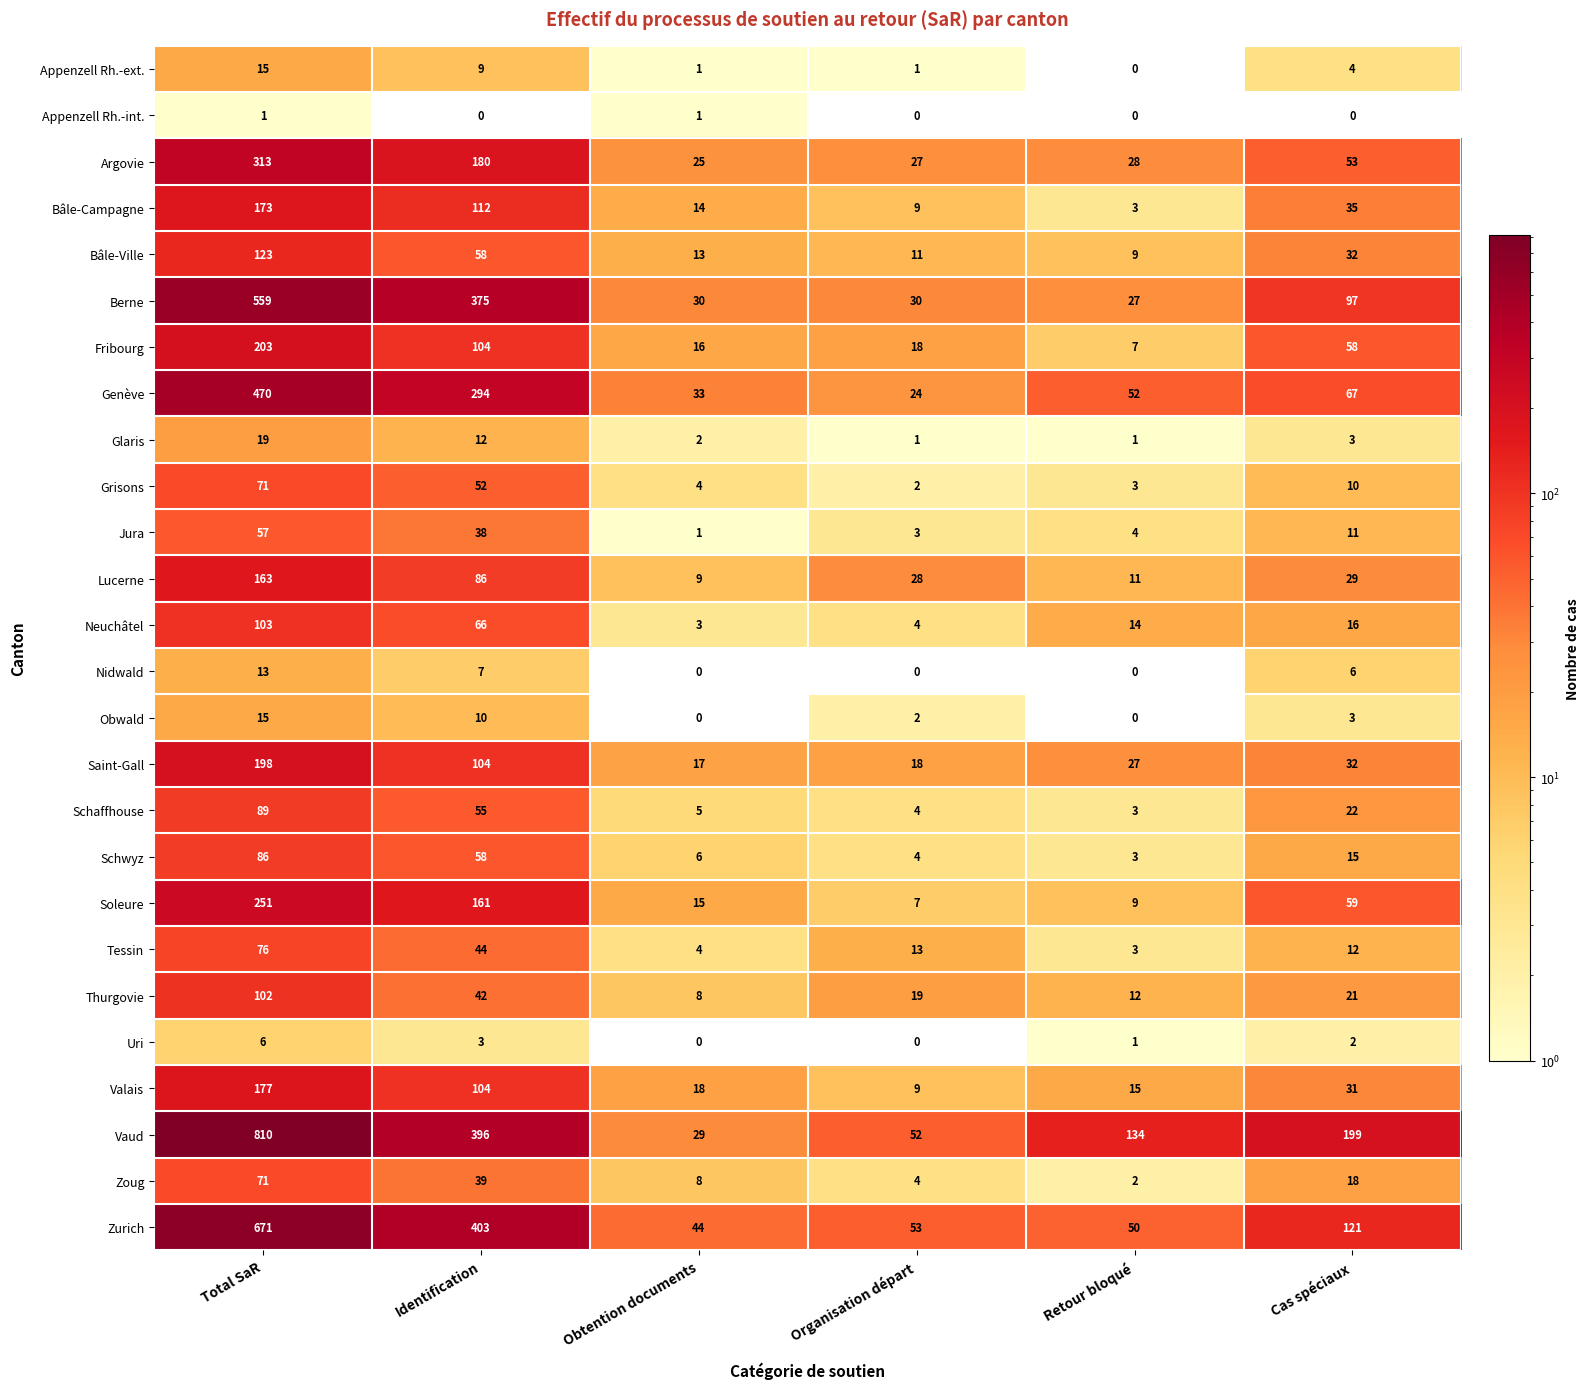

What is the maximum value for Thurgovie?

102